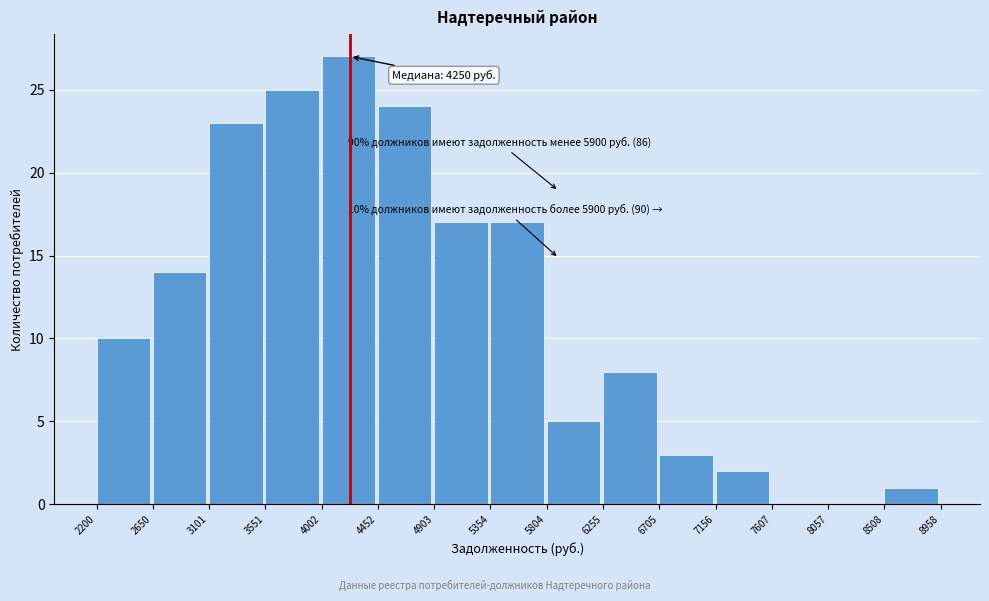

Over which range of the x-axis is the bar tallest?

4002 to 4452